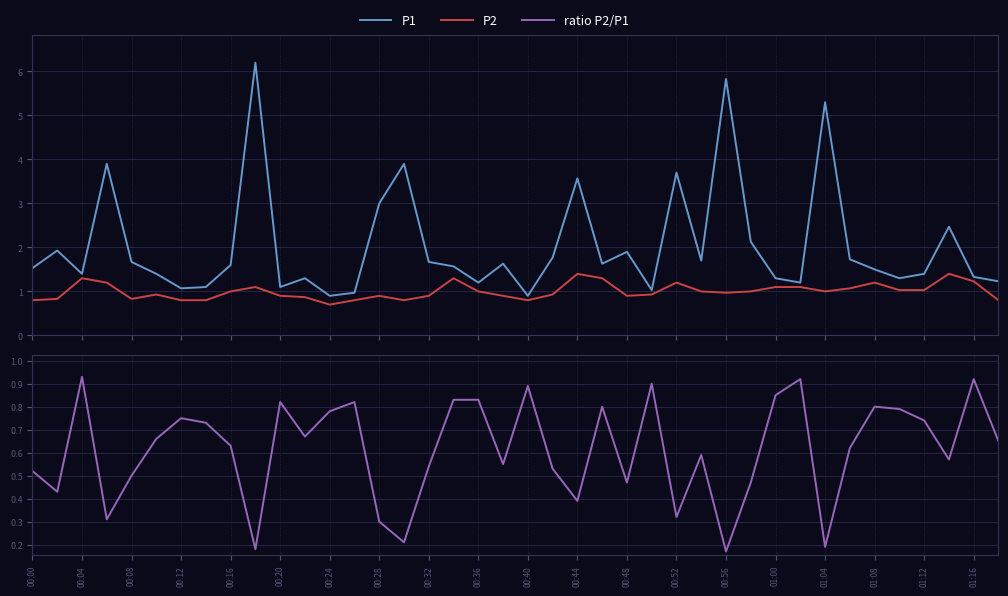

What is the lowest value of the ratio P2/P1 series?

0.2